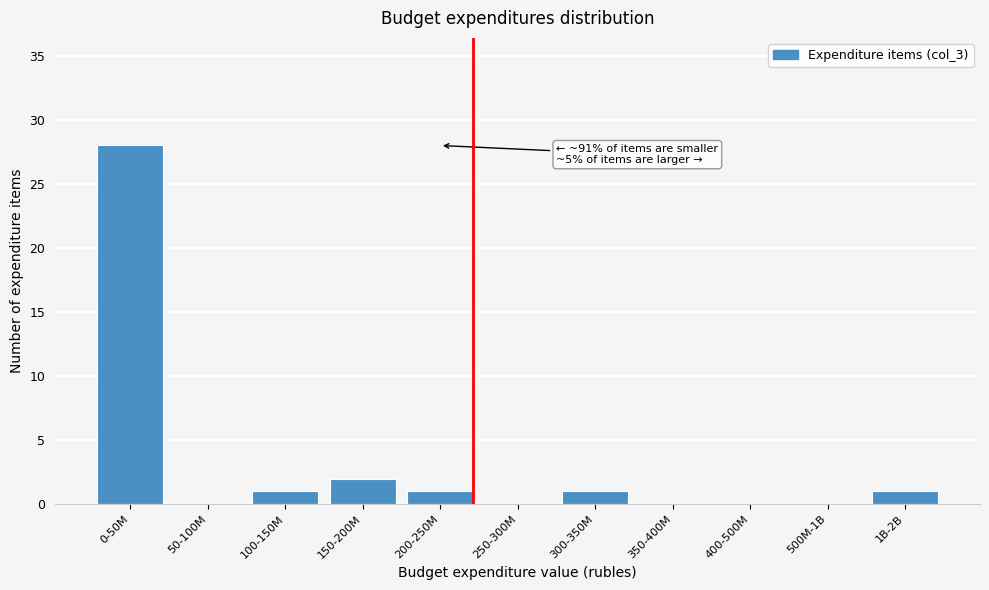

Reading right to left, what are all the values shown in this chart?

1B-2B=1	500M-1B=0	400-500M=0	350-400M=0	300-350M=1	250-300M=0	200-250M=1	150-200M=2	100-150M=1	50-100M=0	0-50M=28